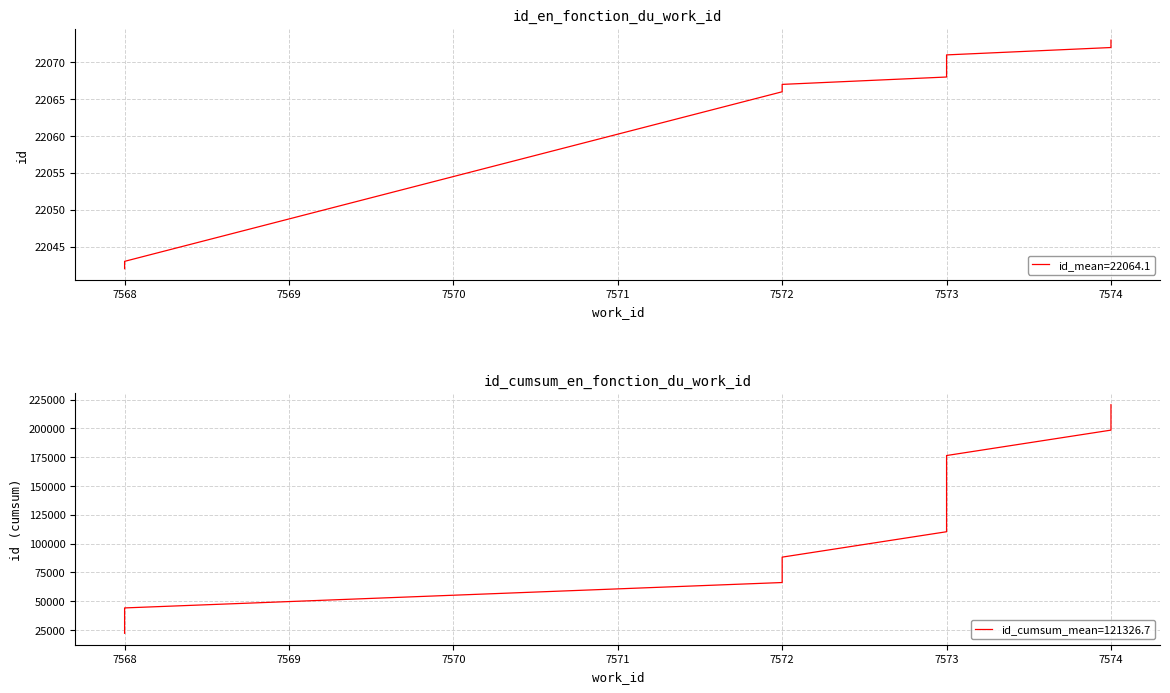

Rank the series at 7574 from highest to lowest value.

id cumsum, id values